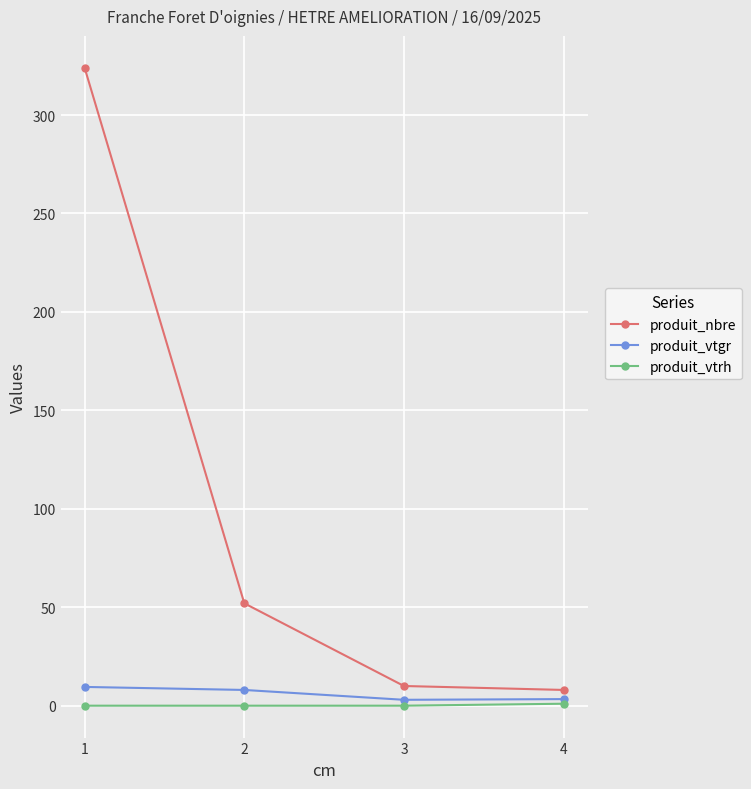

Which series has the largest range (max minus min)?

produit_nbre